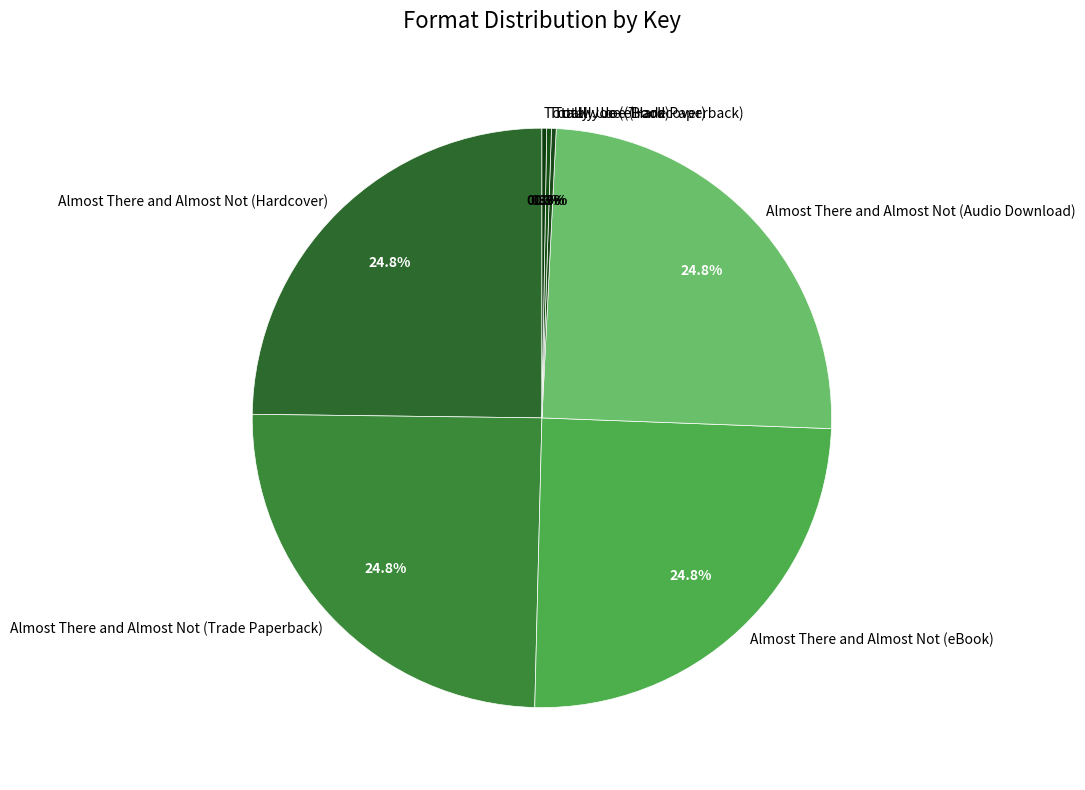

What percentage is NOT represented by Almost There and Almost Not (eBook)?

75.2%